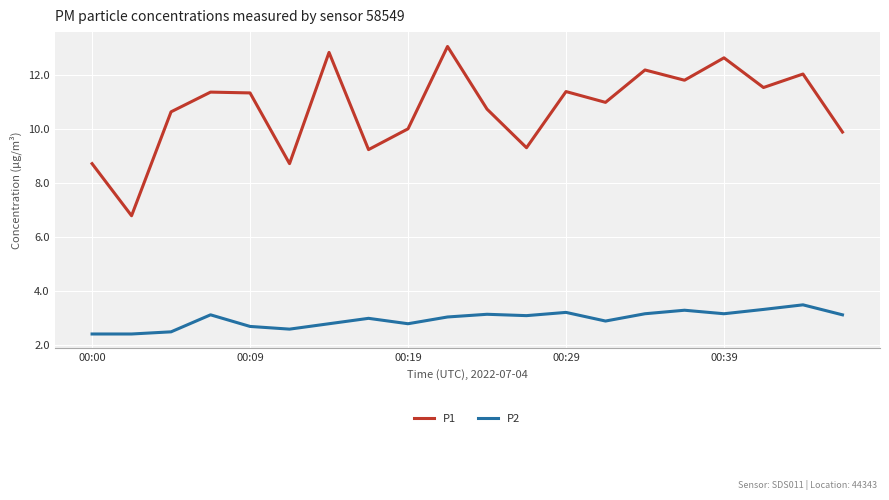

True or false: P2 has more than 2 interior local peaks.

True